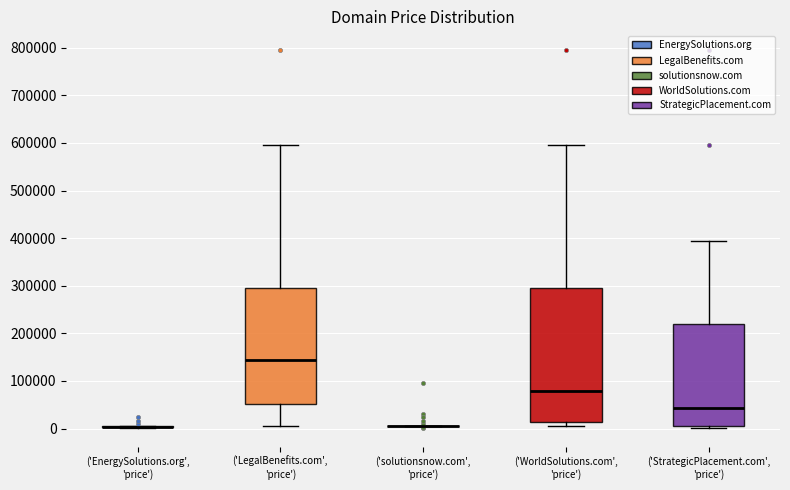

Reading left to right, read every box against the y-axis: the position of its median line, the range the box covers, and the ends of its whiskers. The values are not printed on the chart, so give them approximately, as read against the axis.

('EnergySolutions.org', 'price'): box collapsed to a line at 0, whiskers 0 to 0
('LegalBenefits.com', 'price'): median 140000, box 50000 to 290000, whiskers 0 to 590000
('solutionsnow.com', 'price'): box collapsed to a line at 0, whiskers 0 to 10000
('WorldSolutions.com', 'price'): median 80000, box 10000 to 290000, whiskers 0 to 590000
('StrategicPlacement.com', 'price'): median 40000, box 0 to 220000, whiskers 0 to 390000